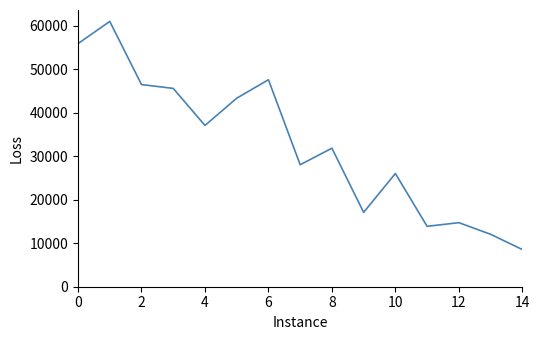

What is the difference between the maximum and minimum values?

52399